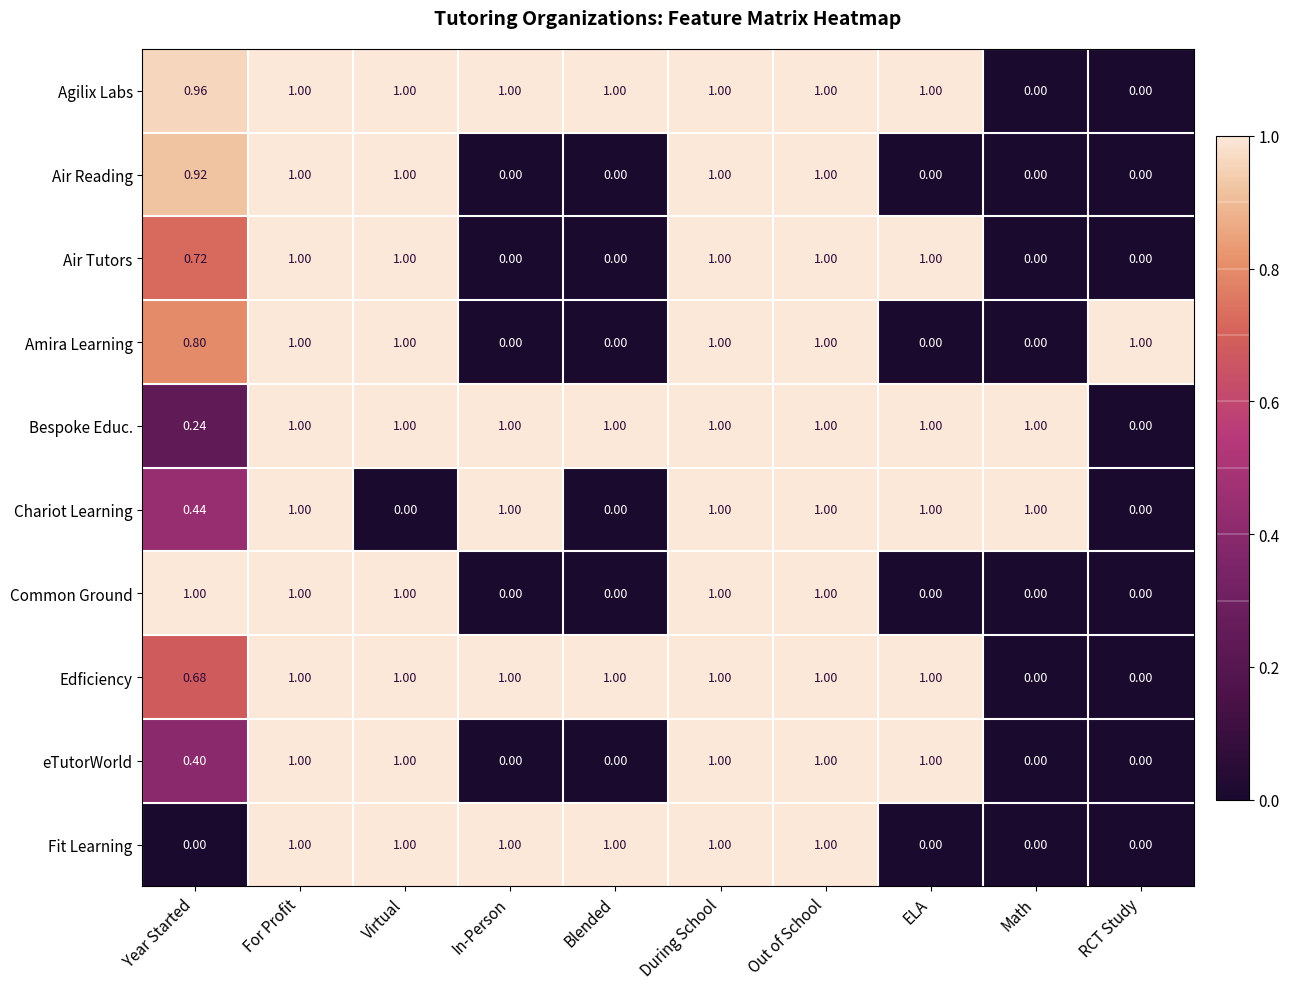

At Year Started, list the series in order from smallest to largest.

Fit Learning, Bespoke Educ., eTutorWorld, Chariot Learning, Edficiency, Air Tutors, Amira Learning, Air Reading, Agilix Labs, Common Ground